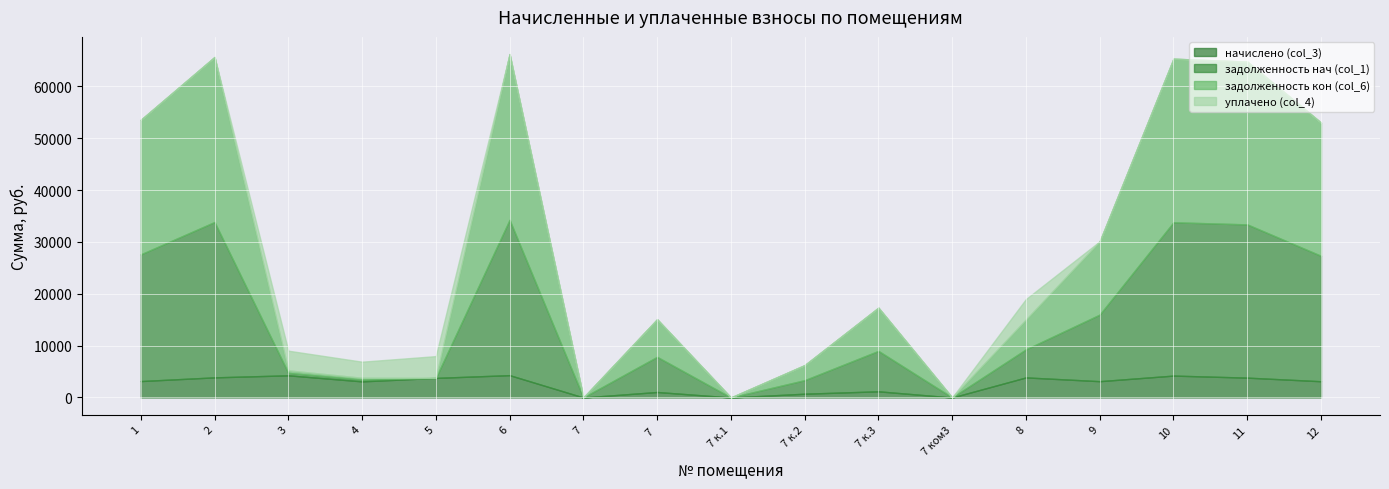

How many values in the уплачено (col_4) series exceed 0?

4